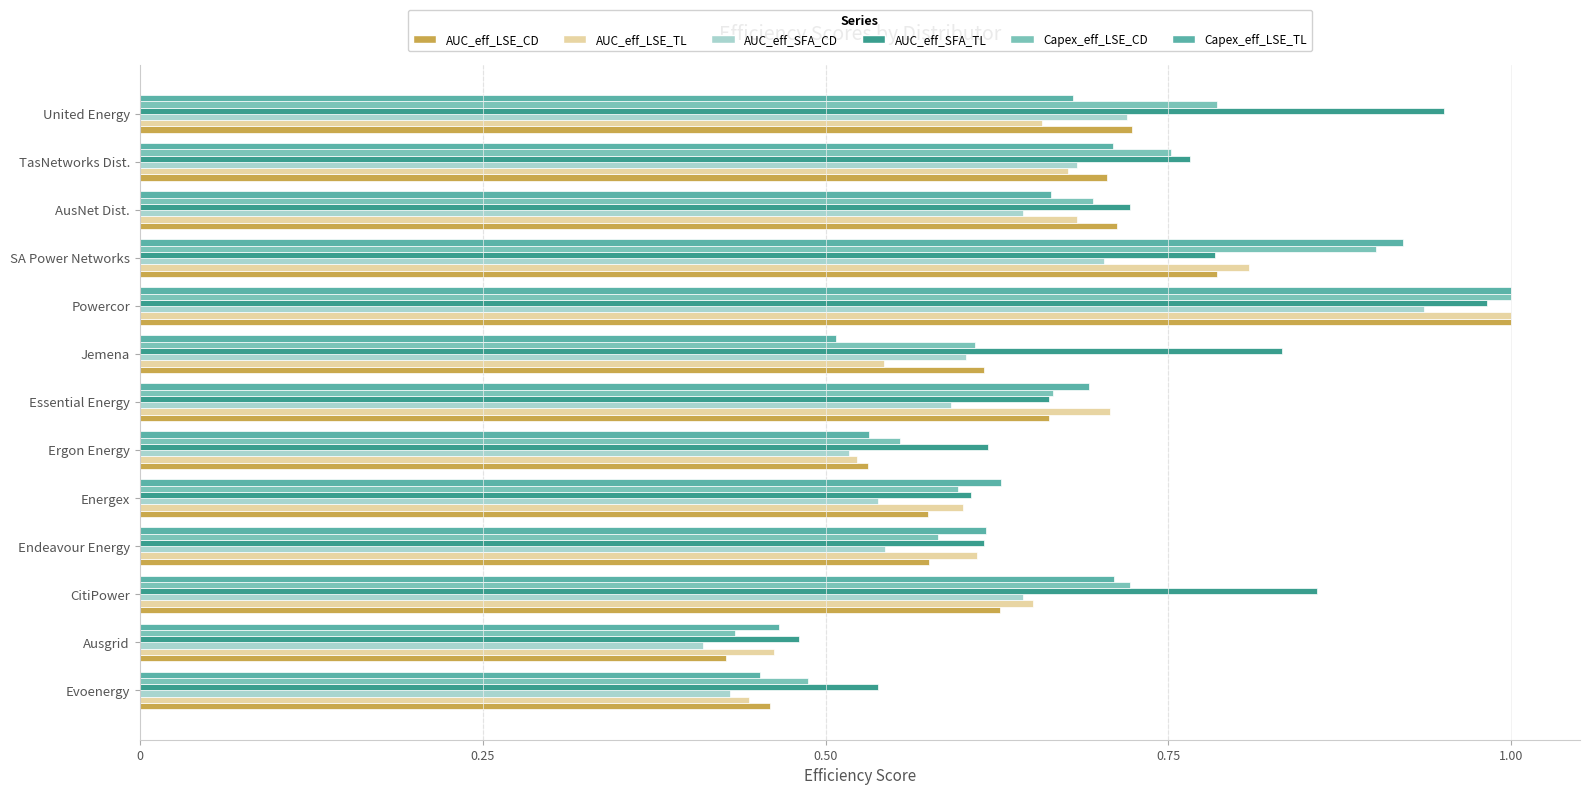

At how many categories does at least one series exceed 0?

13